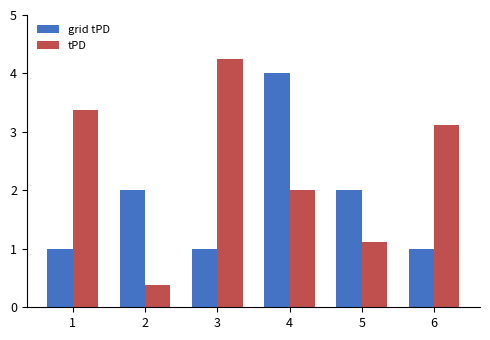

Which series has the largest range (max minus min)?

tPD